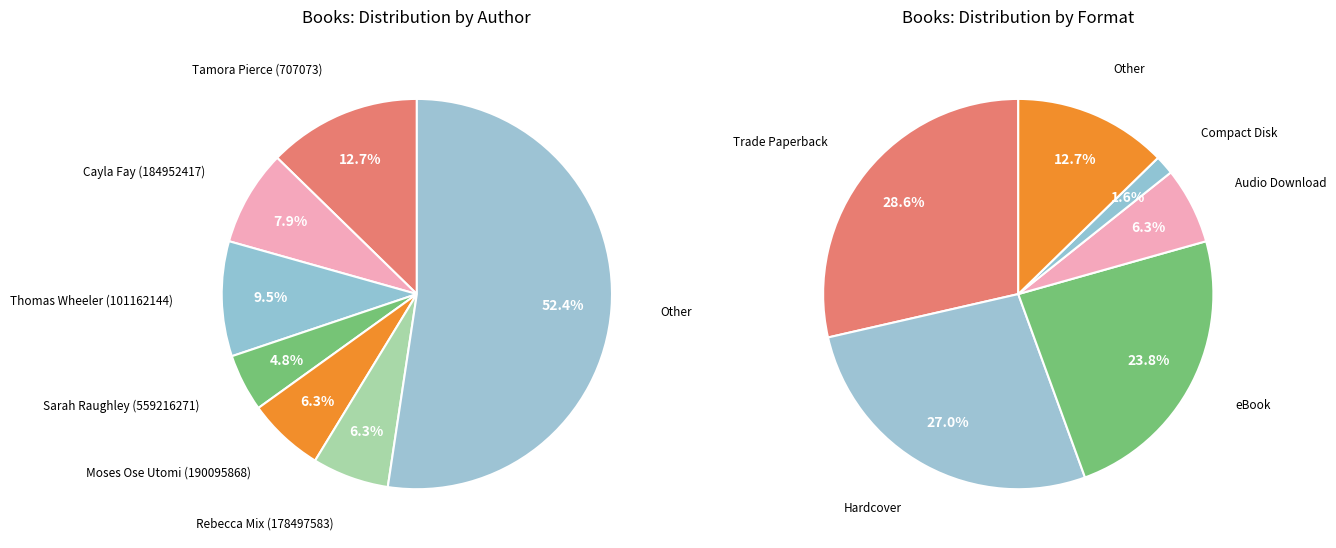

What is the change in value from Tamora Pierce (707073) to Moses Ose Utomi (190095868)?

-4